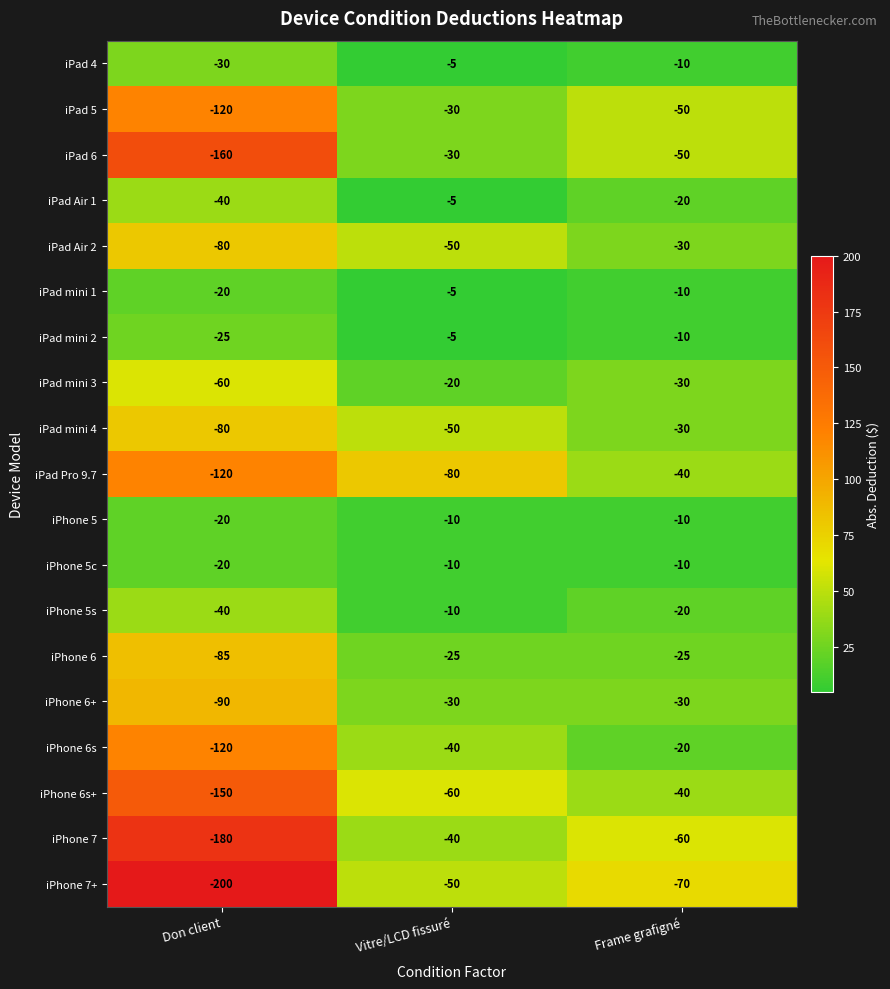

What is the average value of the iPhone 6 series?

-45